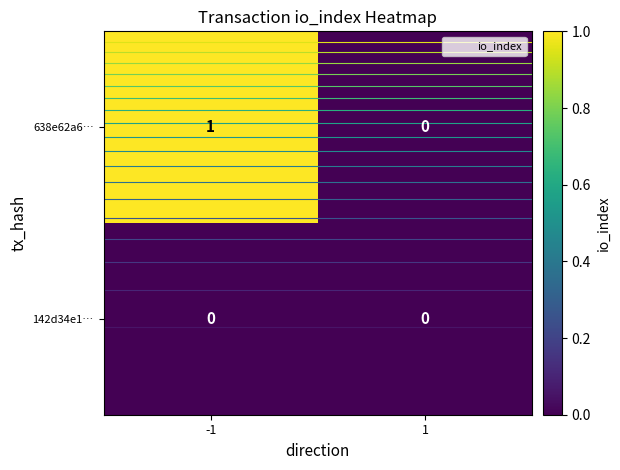

What is the total value across all series at -1?

1